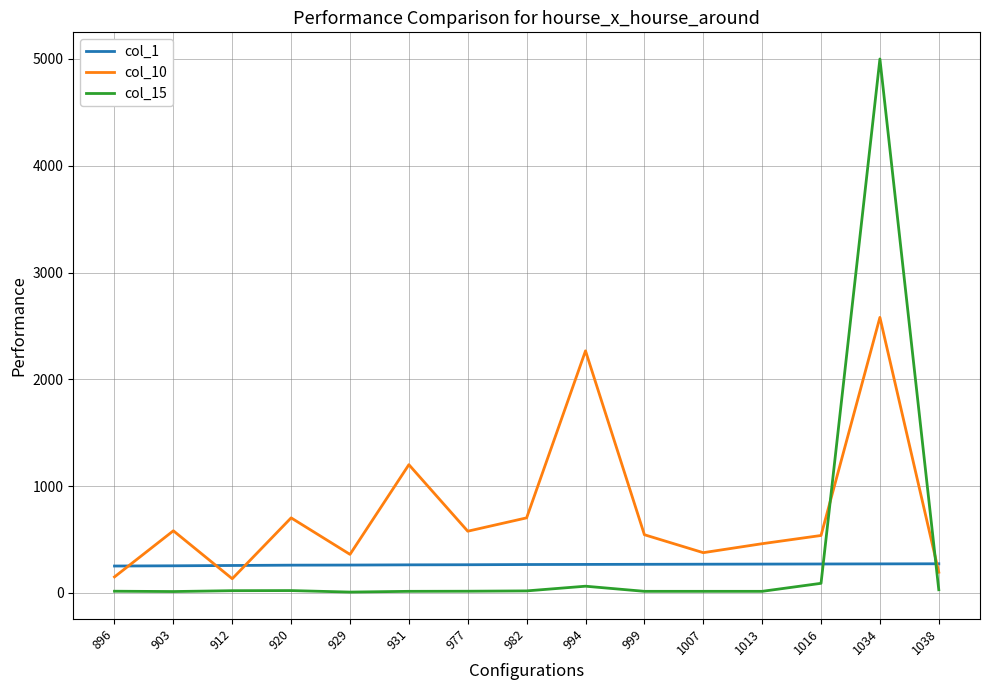

Where do col_15 and col_1 first cross each other?

1016 and 1034